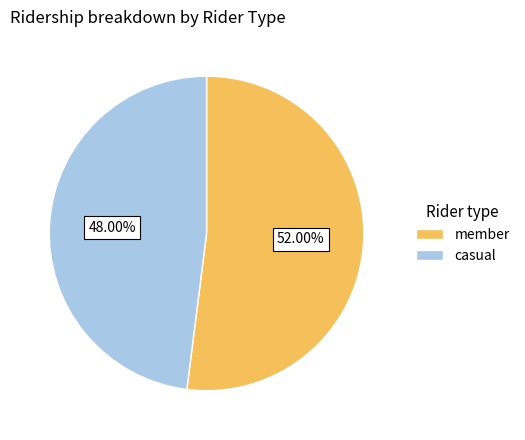

Which slice is the largest?

member